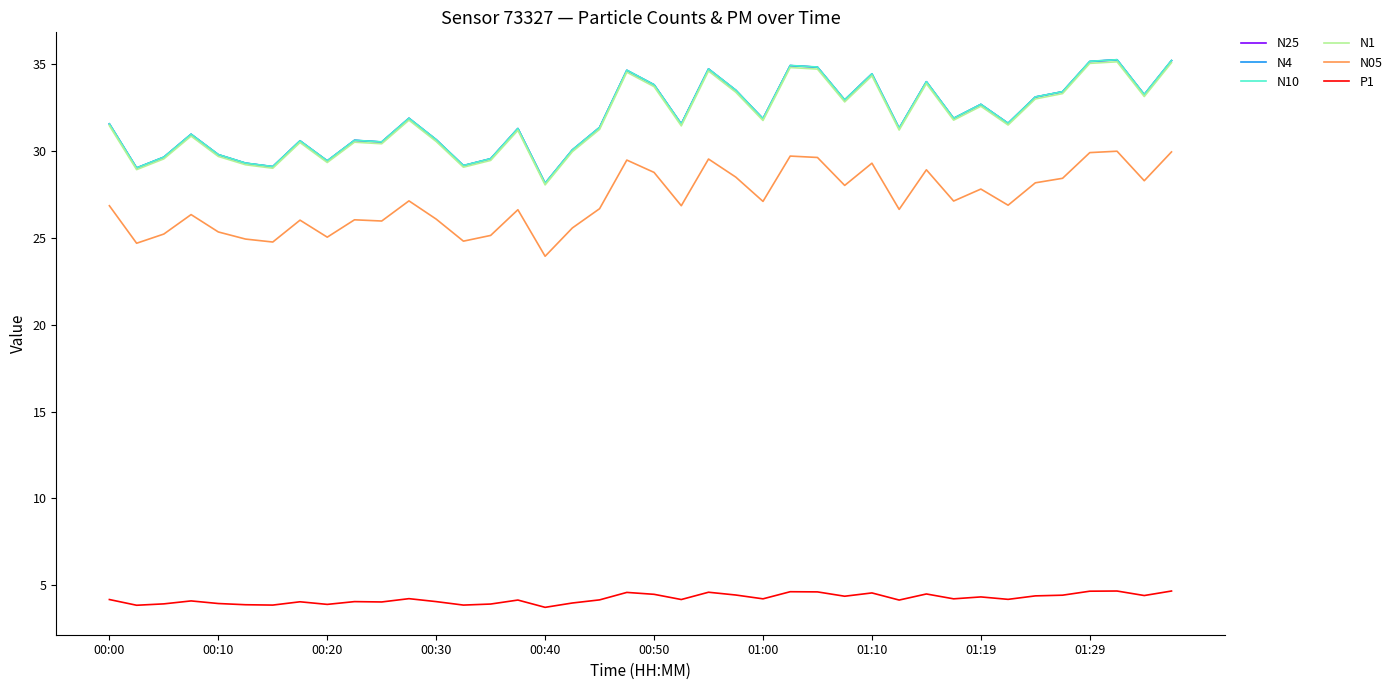

What is the maximum value for N10?

35.3